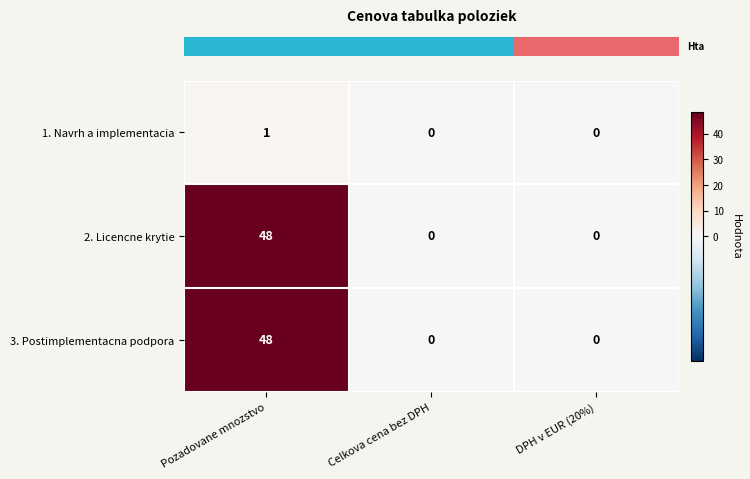

Reading left to right, what are all the values shown in this chart?

1. Navrh a implementacia: 1	0	0
2. Licencne krytie: 48	0	0
3. Postimplementacna podpora: 48	0	0